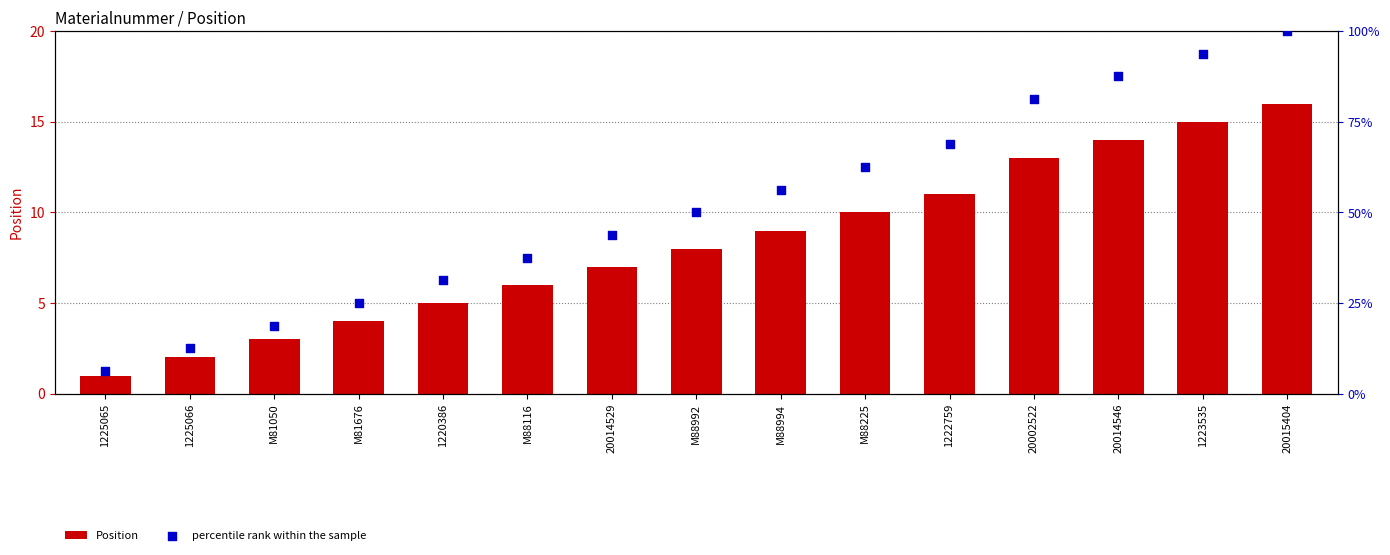

Which series has the widest spread of Y values?

percentile rank within the sample